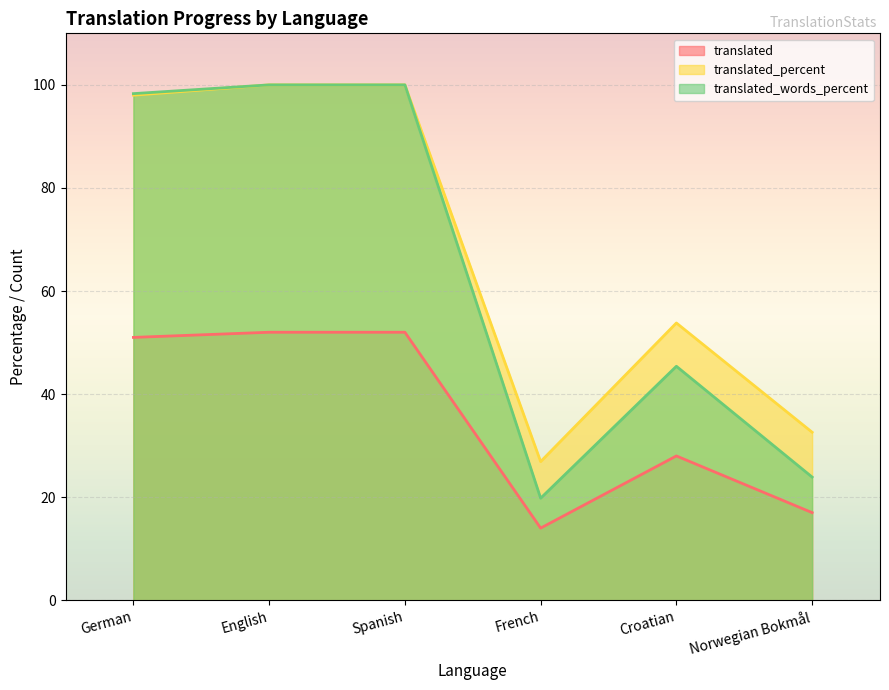

Is it true that translated_percent equals 14.7 at Norwegian Bokmål?

False